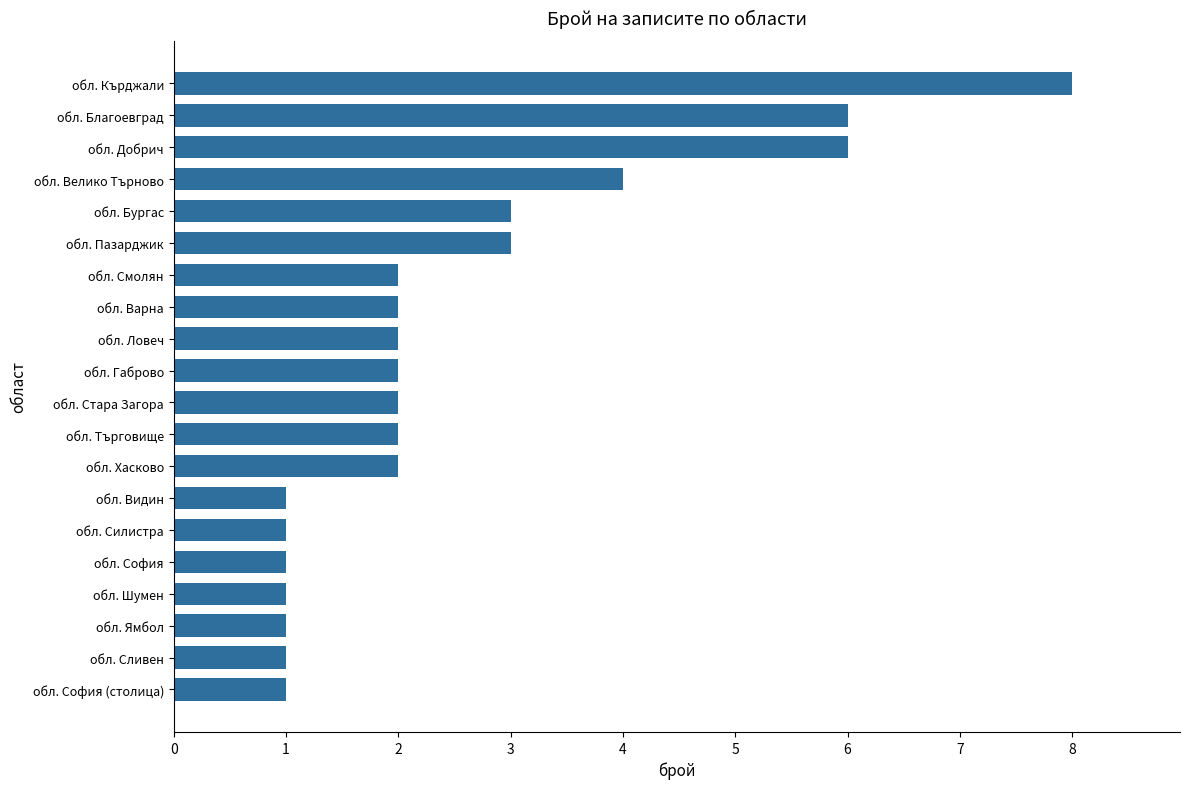

What is the sum of all values?

51